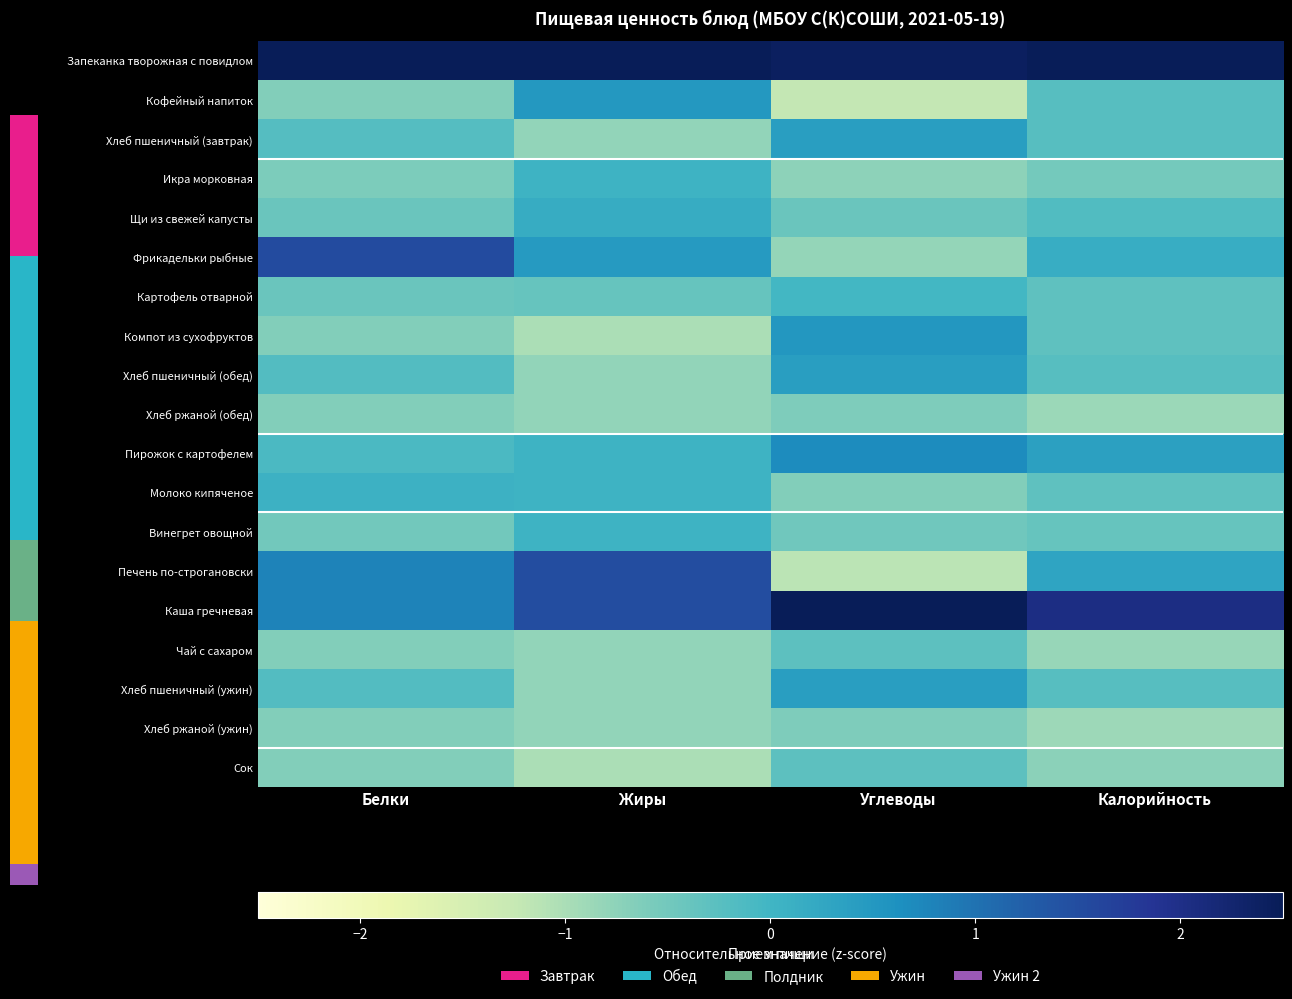

True or false: Икра морковная has a value of 0.0 at Жиры.

True